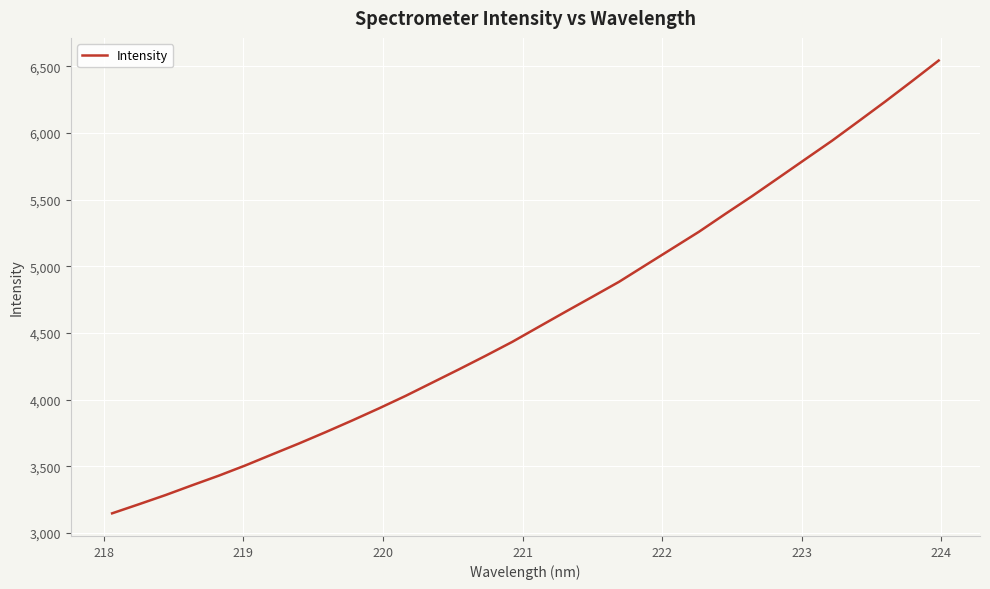

What is the smallest value displayed?

3147.3